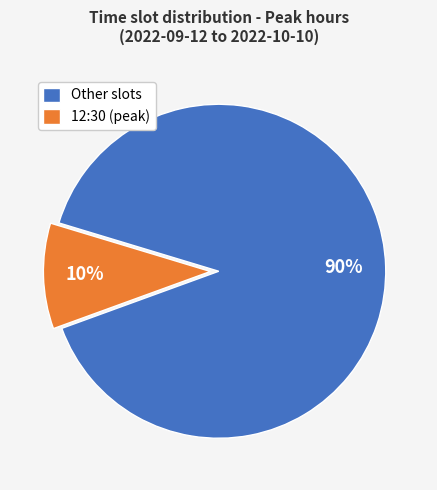

Which slice is the smallest?

12:30 (peak)